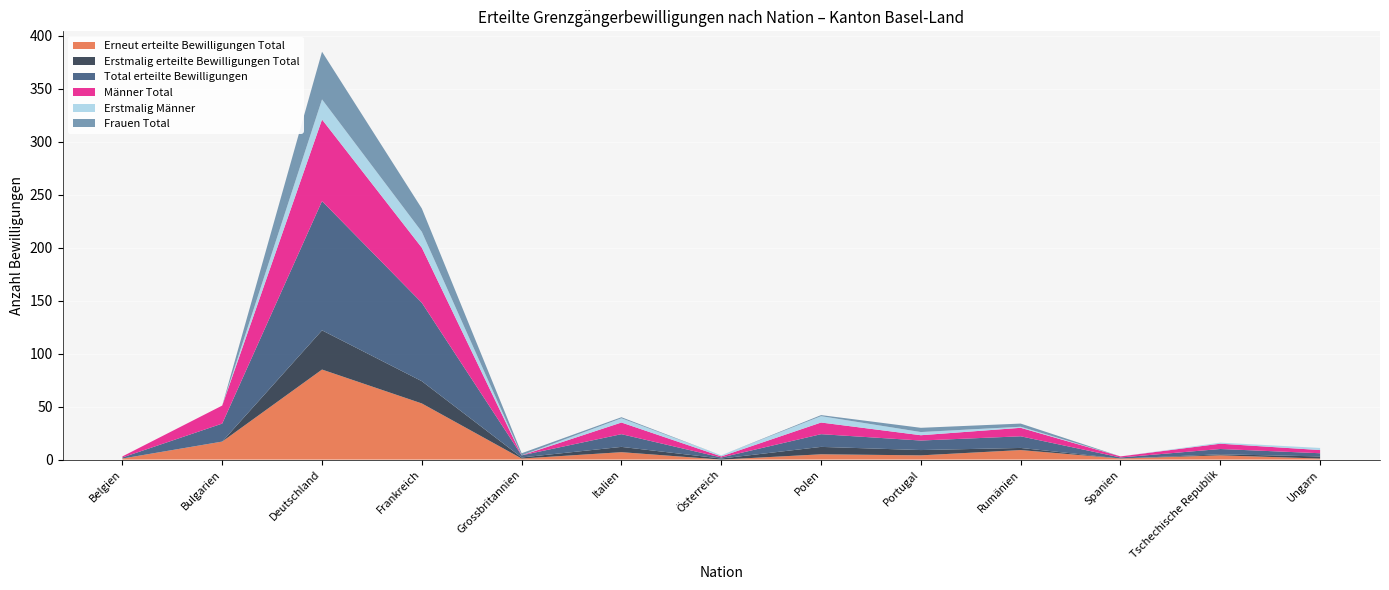

Reading left to right, what are all the values shown in this chart?

Erneut erteilte Bewilligungen Total: Belgien=1	Bulgarien=17	Deutschland=85	Frankreich=53	Grossbritannien=1	Italien=7	Österreich=0	Polen=5	Portugal=4	Rumänien=9	Spanien=1	Tschechische Republik=4	Ungarn=1
Erstmalig erteilte Bewilligungen Total: Belgien=0	Bulgarien=0	Deutschland=37	Frankreich=21	Grossbritannien=1	Italien=5	Österreich=1	Polen=7	Portugal=5	Rumänien=2	Spanien=0	Tschechische Republik=1	Ungarn=2
Total erteilte Bewilligungen: Belgien=1	Bulgarien=17	Deutschland=122	Frankreich=74	Grossbritannien=2	Italien=12	Österreich=1	Polen=12	Portugal=9	Rumänien=11	Spanien=1	Tschechische Republik=5	Ungarn=3
Männer Total: Belgien=1	Bulgarien=17	Deutschland=77	Frankreich=52	Grossbritannien=0	Italien=11	Österreich=1	Polen=11	Portugal=5	Rumänien=8	Spanien=1	Tschechische Republik=5	Ungarn=3
Erstmalig Männer: Belgien=0	Bulgarien=0	Deutschland=19	Frankreich=15	Grossbritannien=0	Italien=4	Österreich=1	Polen=6	Portugal=3	Rumänien=1	Spanien=0	Tschechische Republik=1	Ungarn=2
Frauen Total: Belgien=0	Bulgarien=0	Deutschland=45	Frankreich=22	Grossbritannien=2	Italien=1	Österreich=0	Polen=1	Portugal=4	Rumänien=3	Spanien=0	Tschechische Republik=0	Ungarn=0